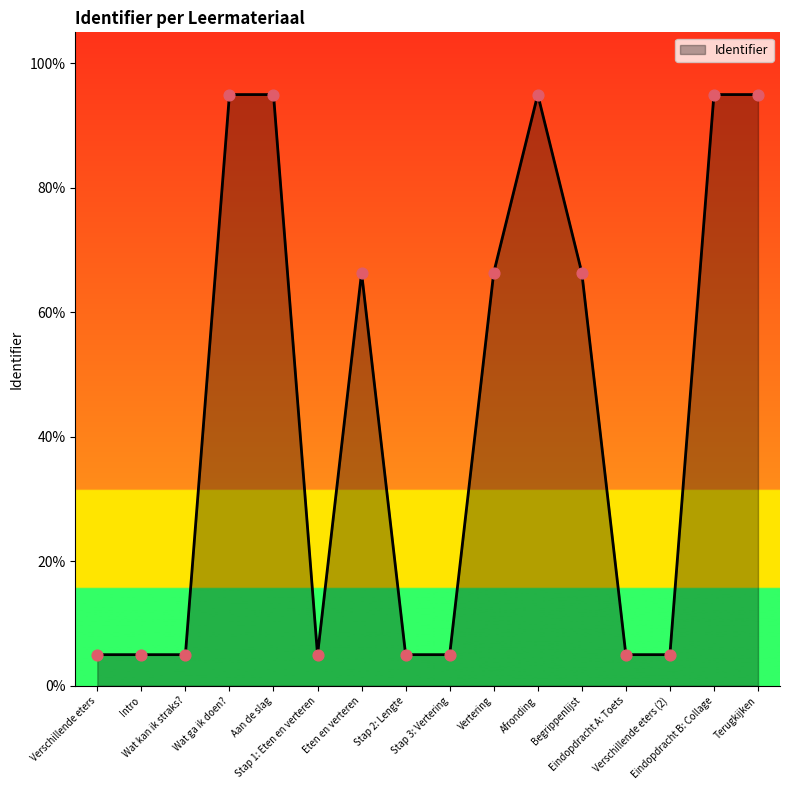

What is the ratio of the value at Eten en verteren to the value at Eindopdracht B: Collage?

0.7